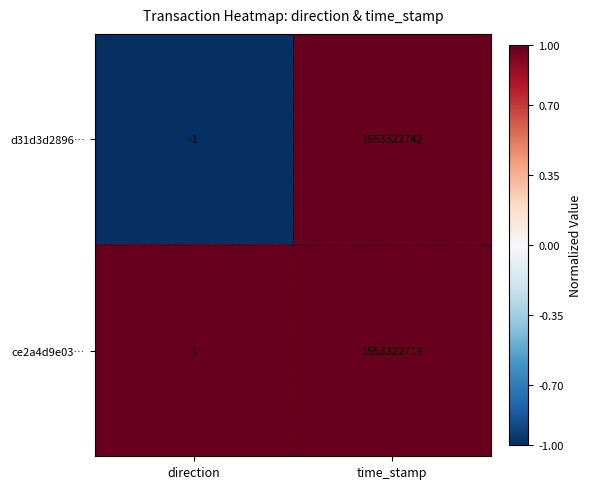

Which series has the largest total across all categories?

d31d3d2896…